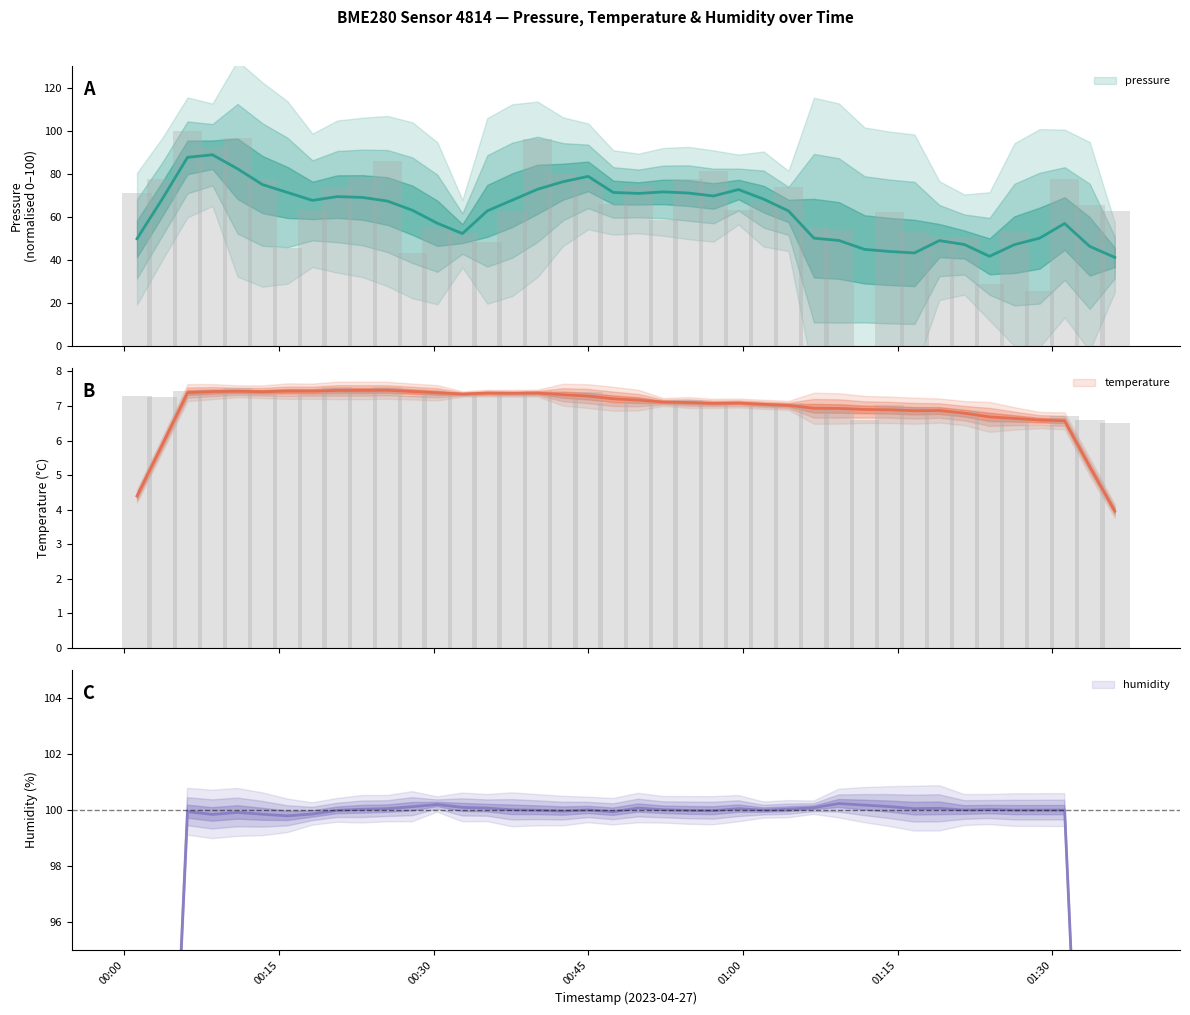

What value does the temperature series have at 2023-04-27T00:20:39?

7.5